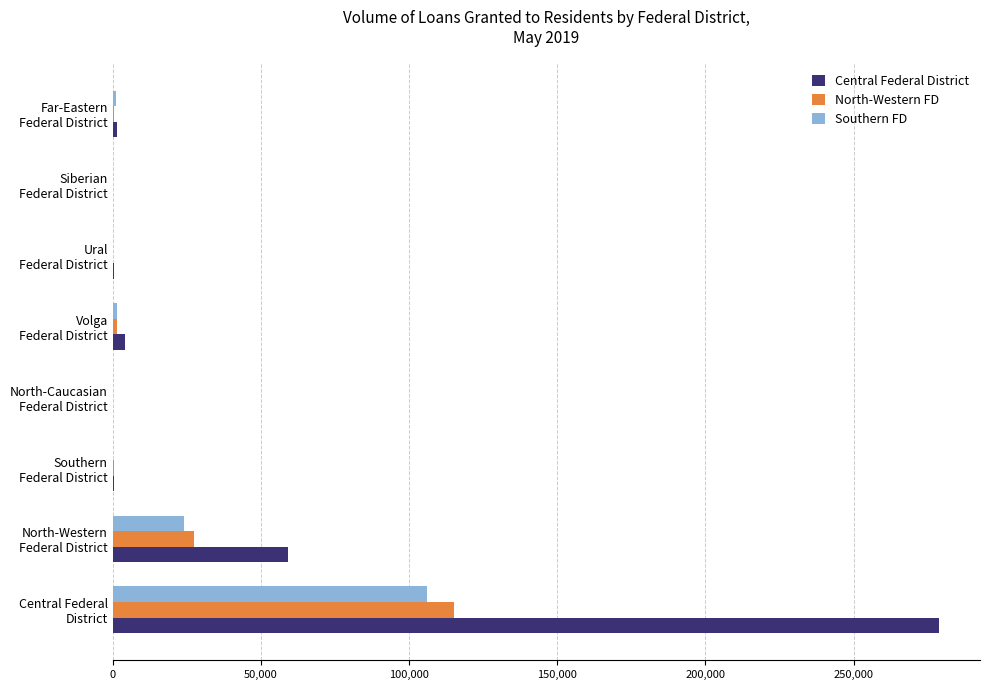

Which series has the widest spread of values?

Central Federal District